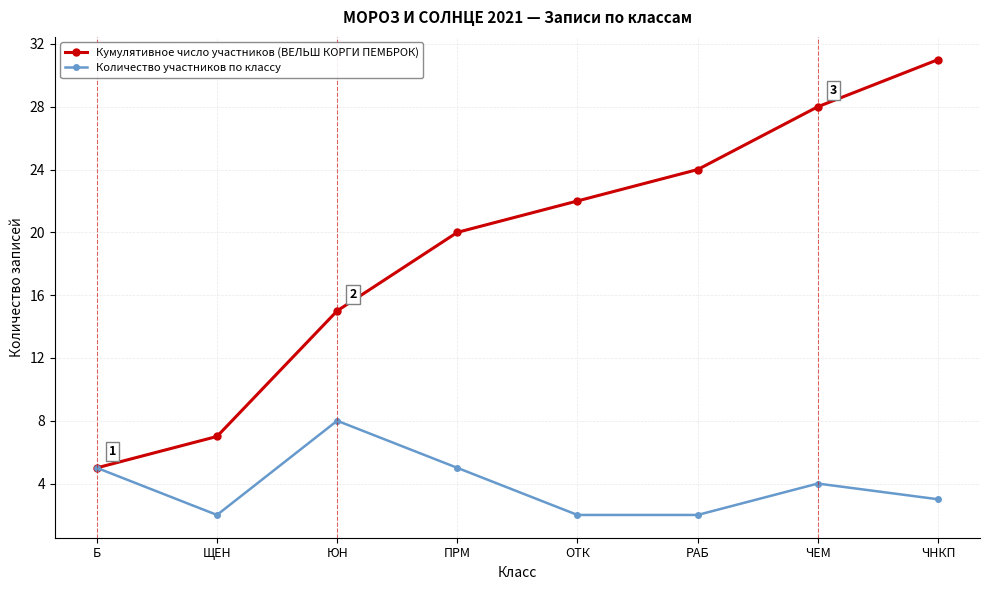

The value of Количество участников по классу at ПРМ is 5. True or false?

True